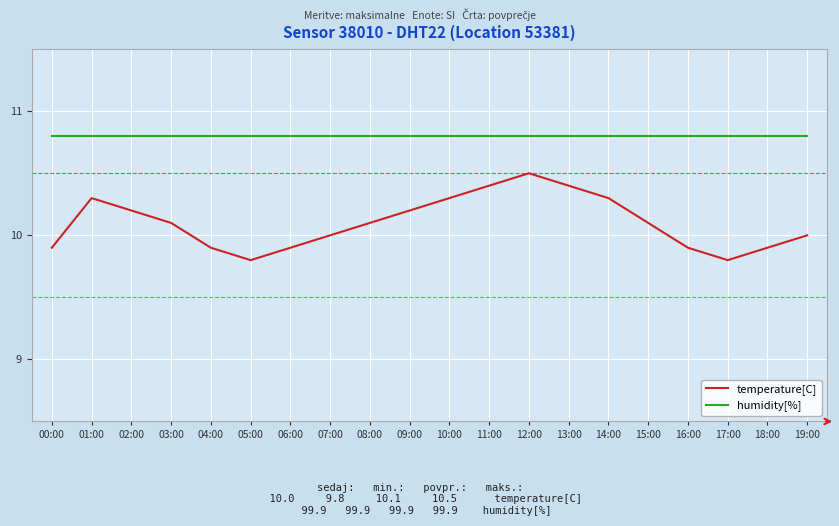

List the series in order of their overall mean, lowest first.

temperature[C], humidity[%]